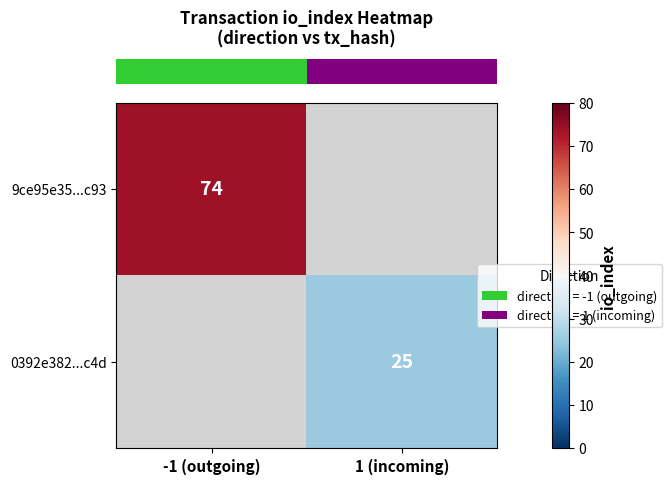

Count the number of data series in this chart.

2